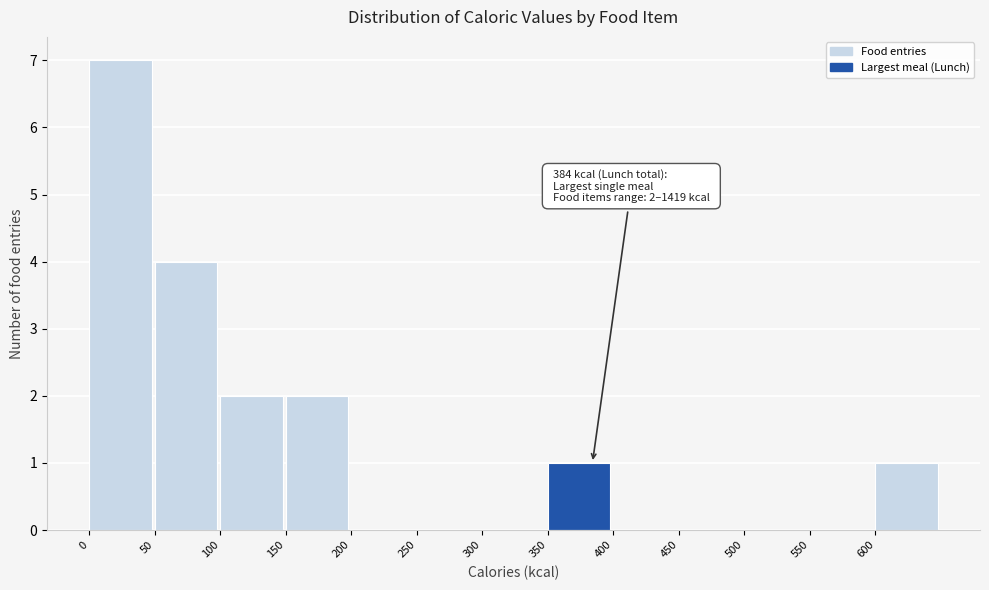

Over which range of the x-axis is the bar tallest?

0 to 50